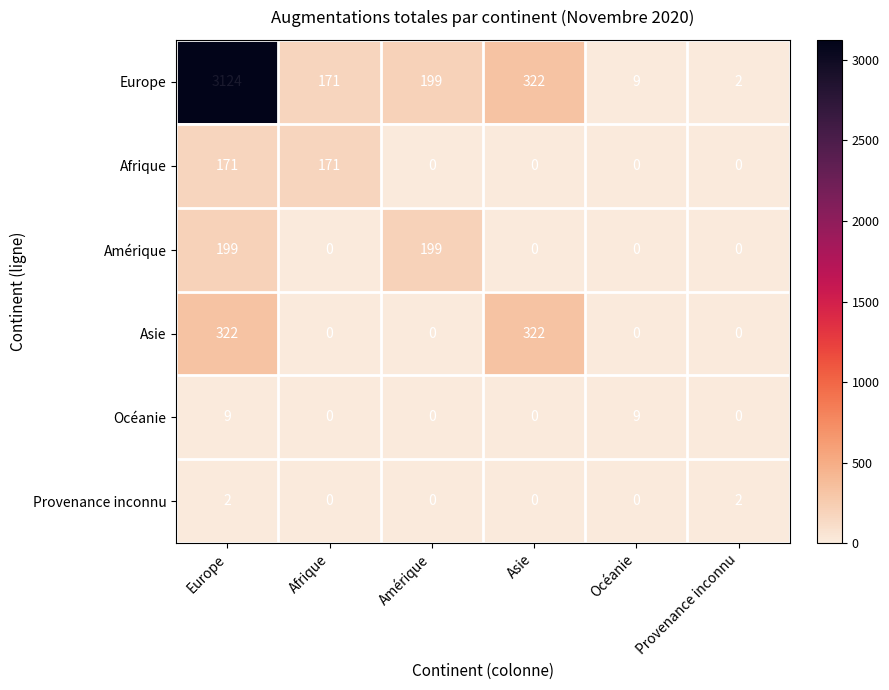

What is the total value across all series at Asie?

644